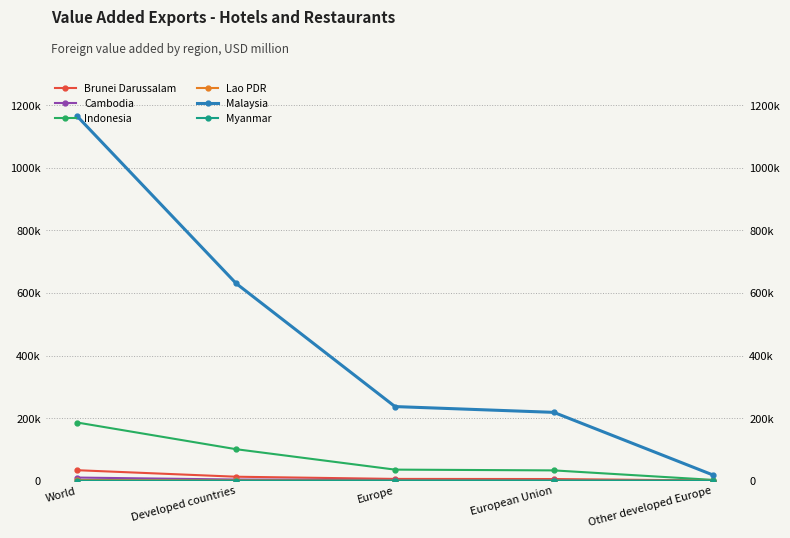

List the series in order of their peak value, highest first.

Malaysia, Indonesia, Brunei Darussalam, Cambodia, Lao PDR, Myanmar